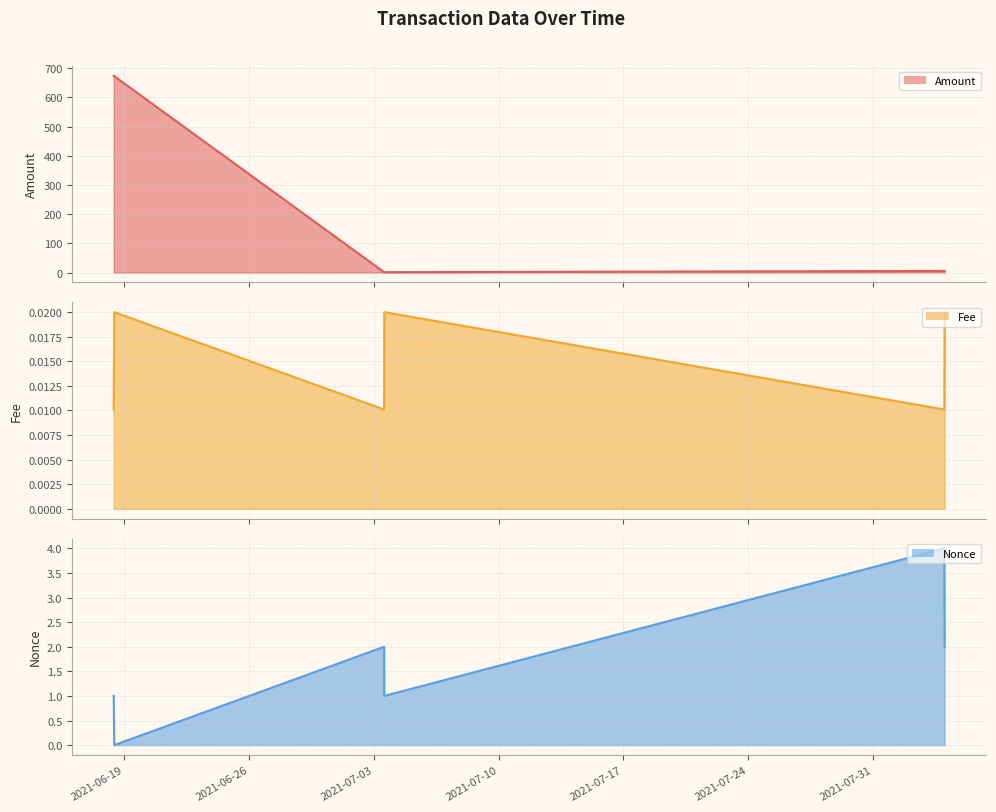

What is the sum of all Nonce line values?

10.0